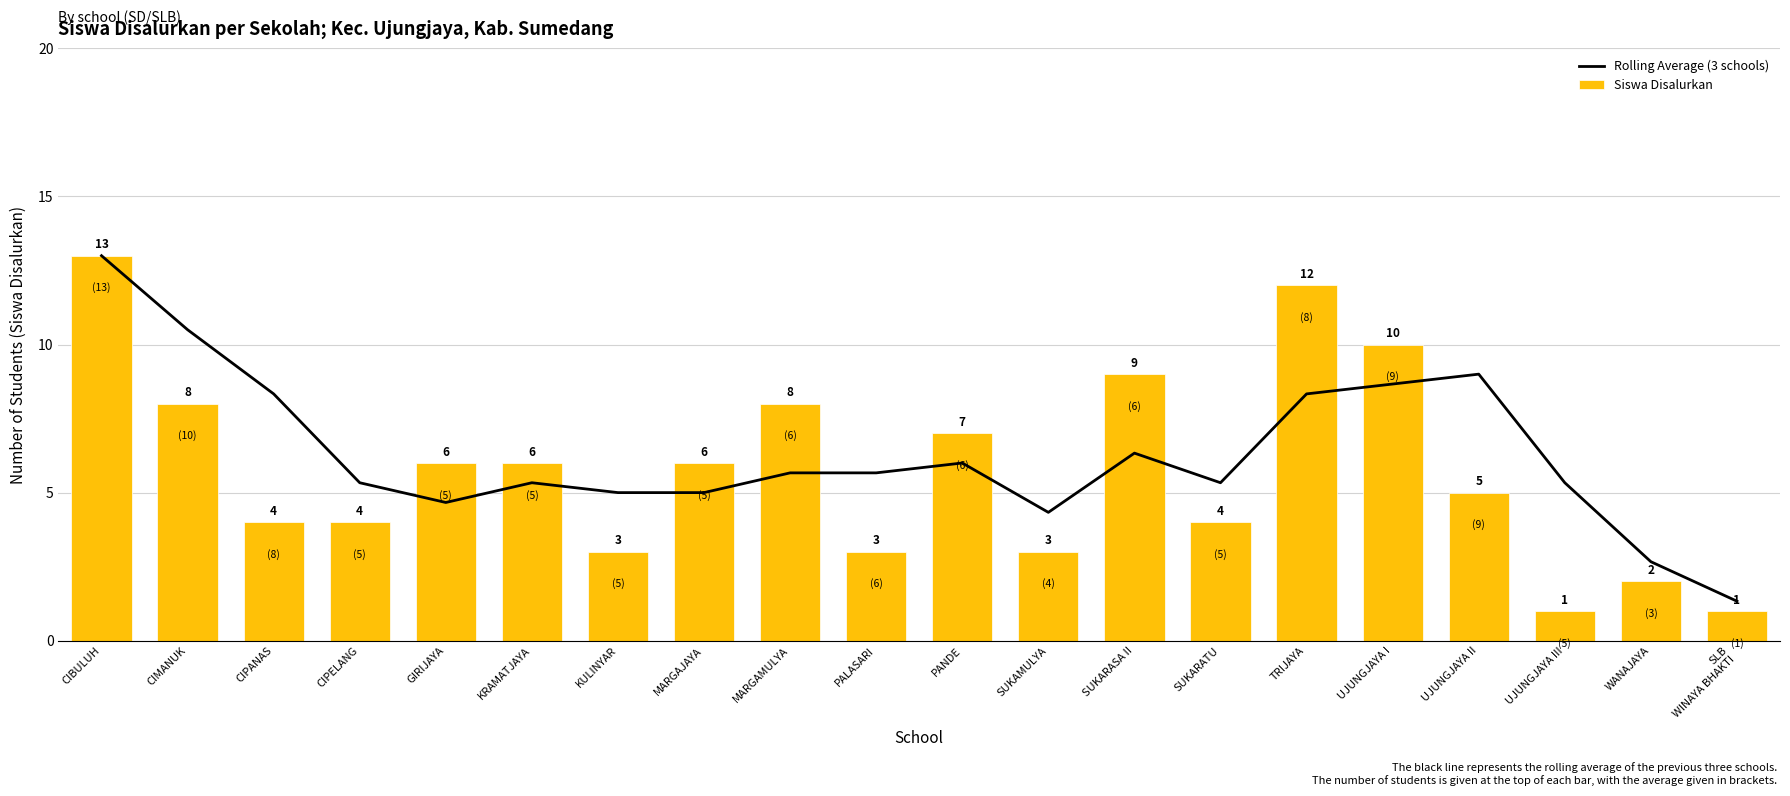

Which has a higher value, PALASARI or WANAJAYA?

PALASARI